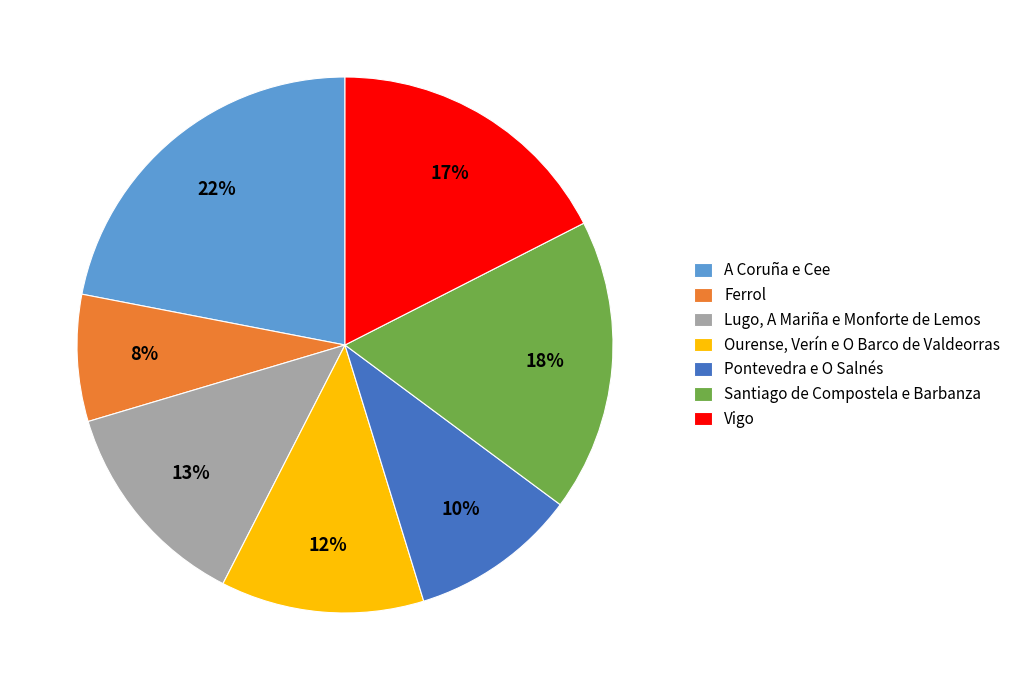

Which slice is the smallest?

Ferrol